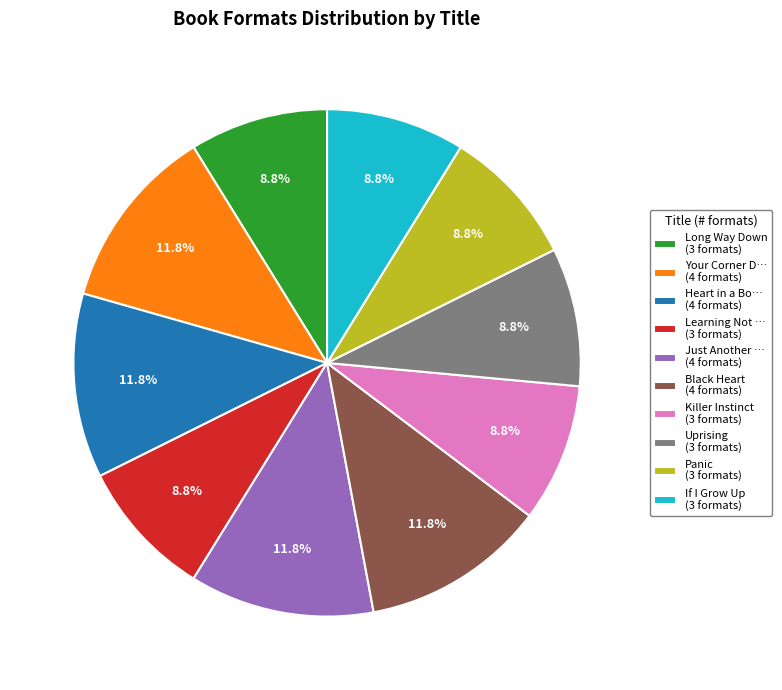

Does any single category account for the majority?

No